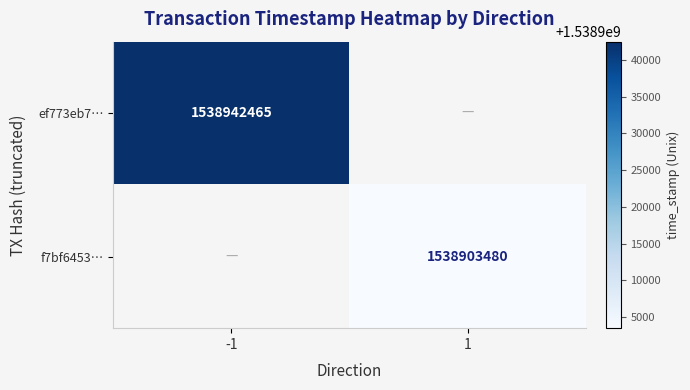

Is it true that f7bf6453… equals 2380051696 at 1?

False